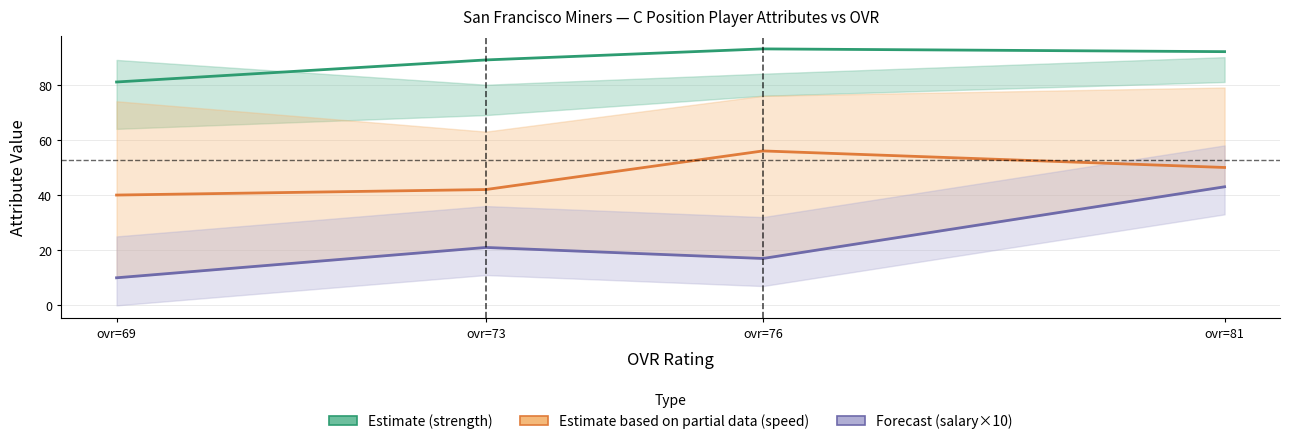

Reading left to right, what are all the values shown in this chart?

Estimate (strength): ovr=69=81	ovr=73=89	ovr=76=93	ovr=81=92
Estimate based on partial data (speed): ovr=69=40	ovr=73=42	ovr=76=56	ovr=81=50
Forecast (salary×10): ovr=69=10	ovr=73=21	ovr=76=17	ovr=81=43